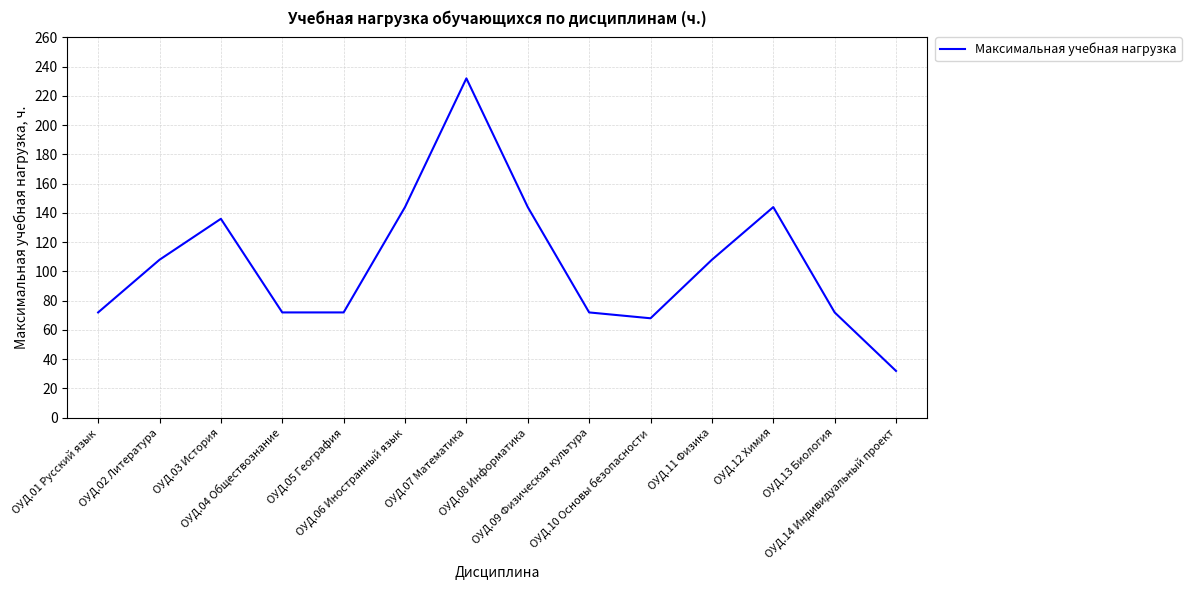

Count the number of categories in the chart.

14